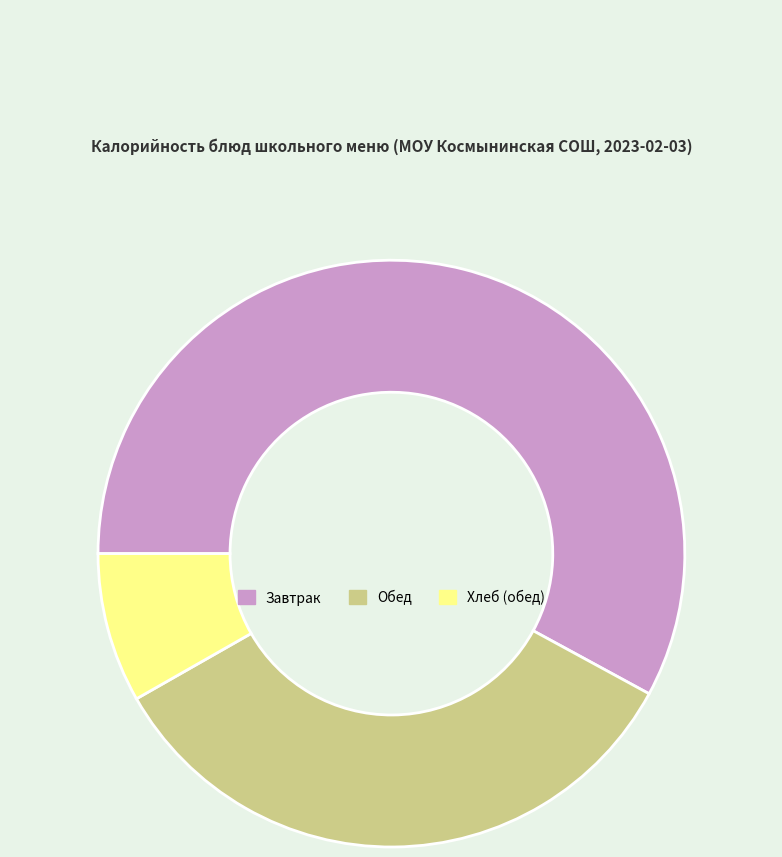

How many segments does this pie chart have?

3